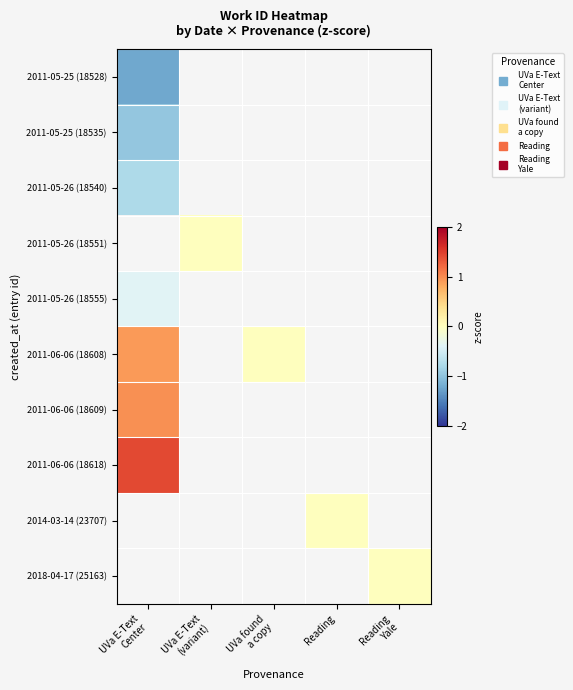

Is the value of 2011-06-06 (18608) at UVa E-Text Center greater than the value of 2011-06-06 (18618) at Reading Yale?

No